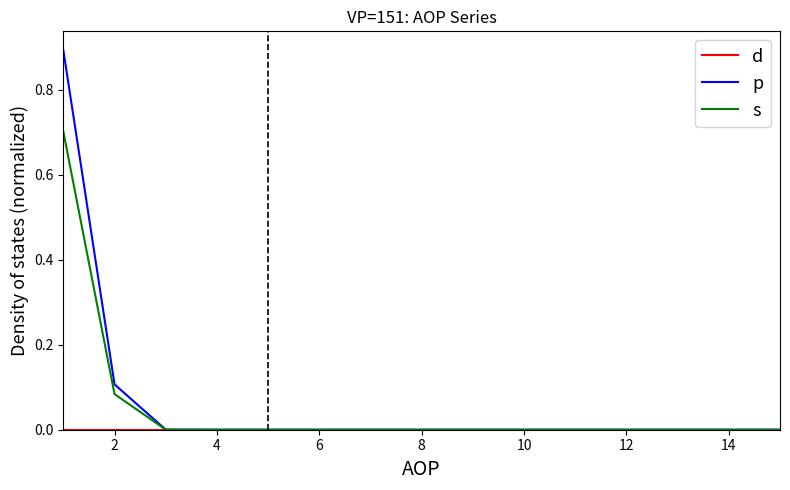

Which series has the largest range (max minus min)?

p